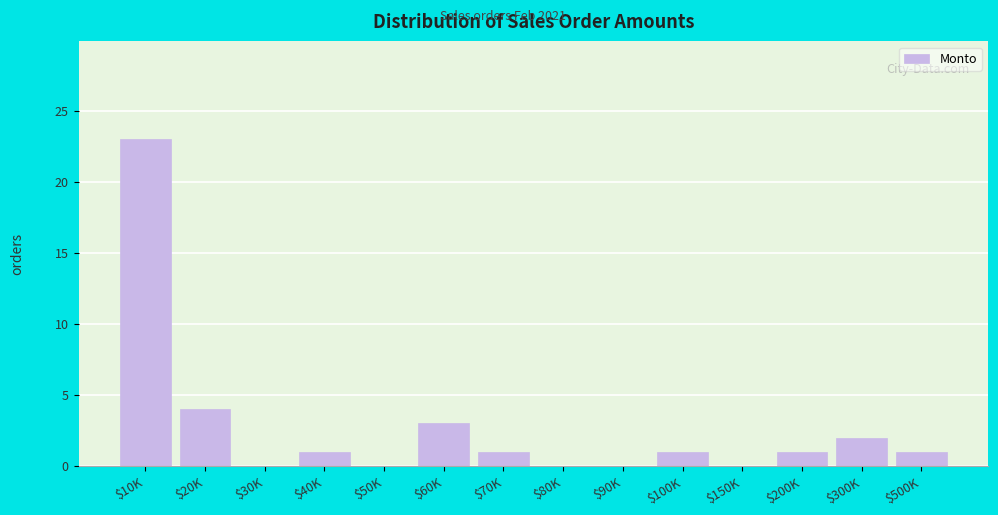

Which label corresponds to the largest value in the chart?

$10K